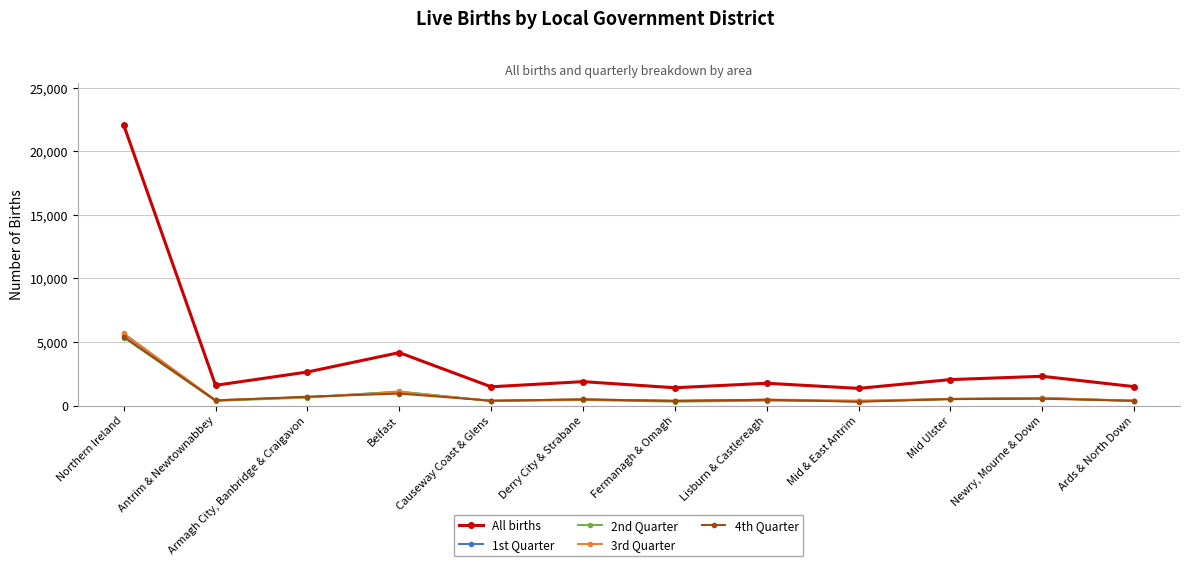

The value of All births at Lisburn & Castlereagh is 1752. True or false?

True